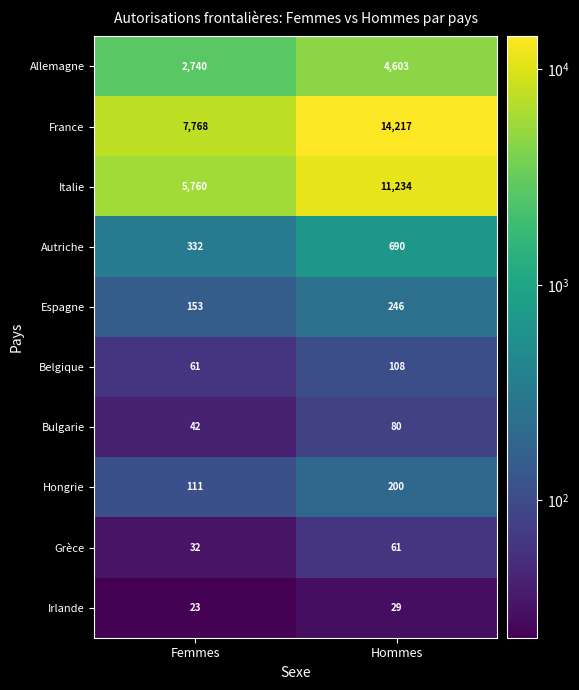

What is the sum of the Belgique values at Hommes and Femmes?

169